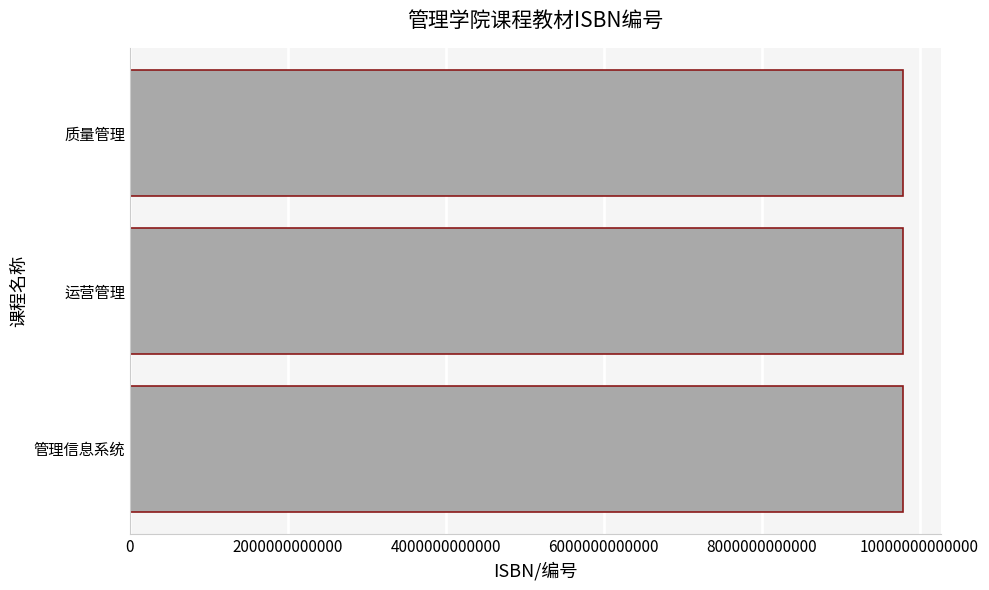

Is it true that the value at 质量管理 is 2258610676989?

False